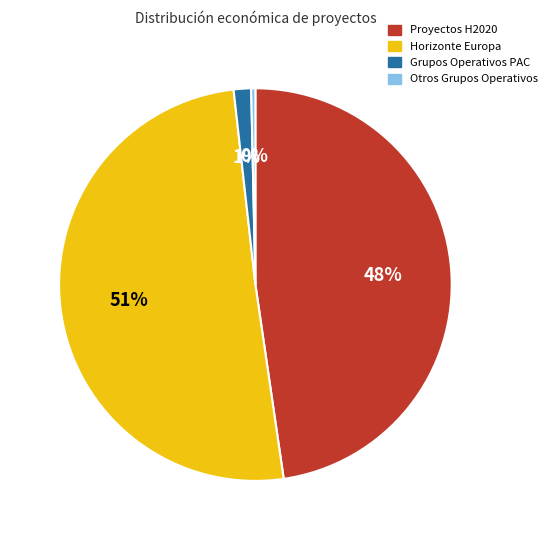

Count the number of slices in the pie.

4